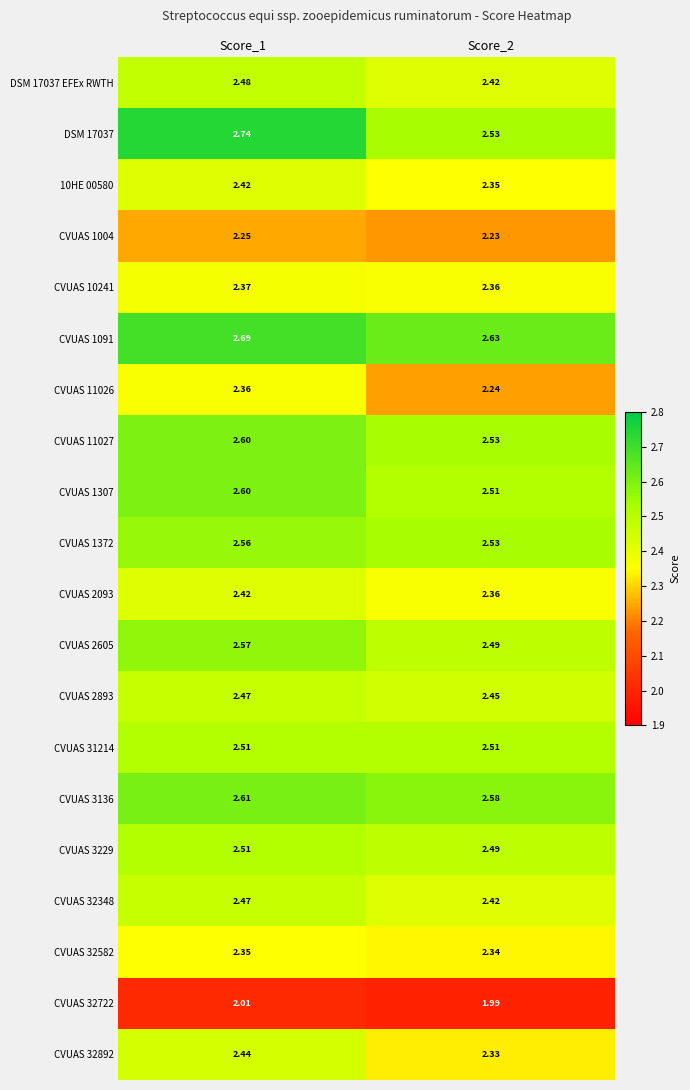

Is the value of CVUAS 1372 at Score_1 greater than the value of CVUAS 32582 at Score_1?

Yes